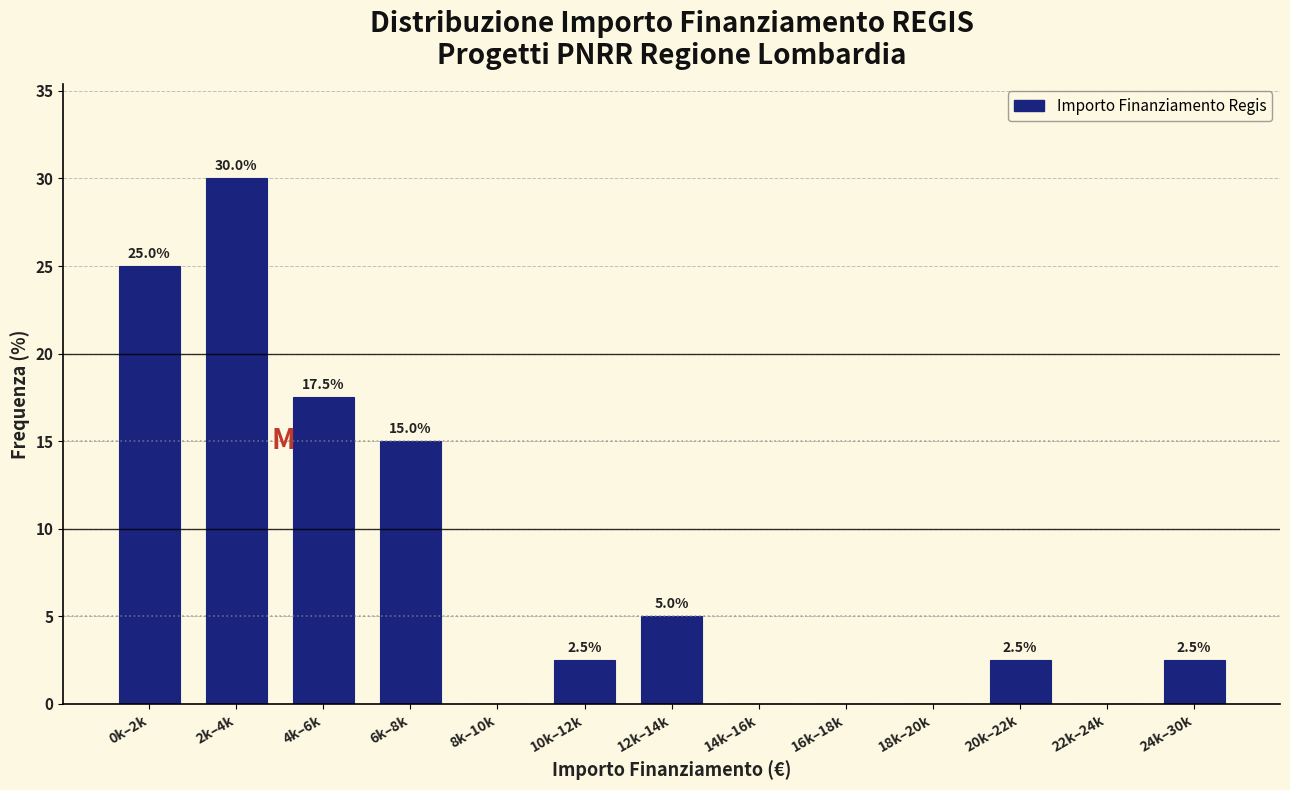

Reading left to right, extract all data points from this chart.

0k–2k=25.0	2k–4k=30.0	4k–6k=17.5	6k–8k=15.0	8k–10k=0.0	10k–12k=2.5	12k–14k=5.0	14k–16k=0.0	16k–18k=0.0	18k–20k=0.0	20k–22k=2.5	22k–24k=0.0	24k–30k=2.5